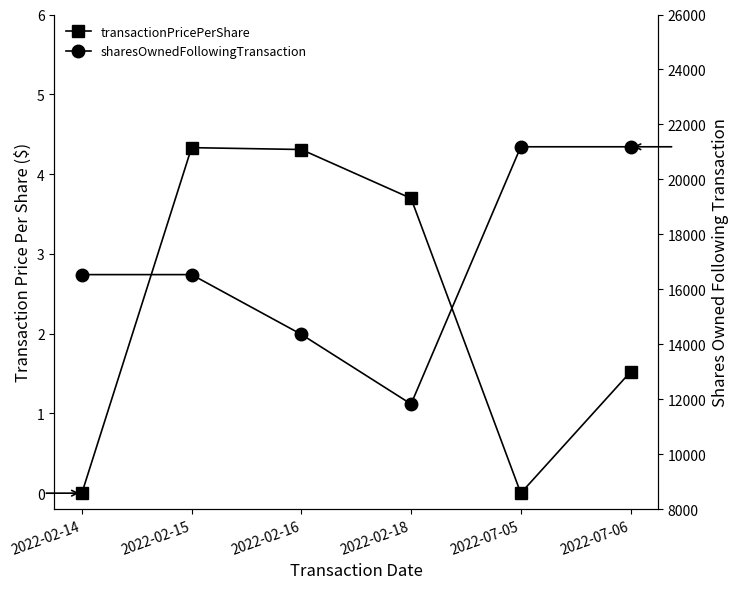

Reading right to left, extract all data points from this chart.

transactionPricePerShare: 1.5	0.0	3.7	4.3	4.3	0.0
sharesOwnedFollowingTransaction: 21186.0	21186.0	11824.0	14359.0	16534.0	16534.0